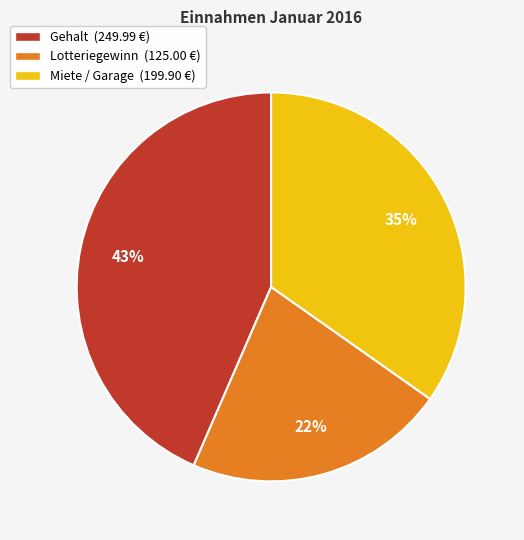

Which slice is the largest?

Gehalt